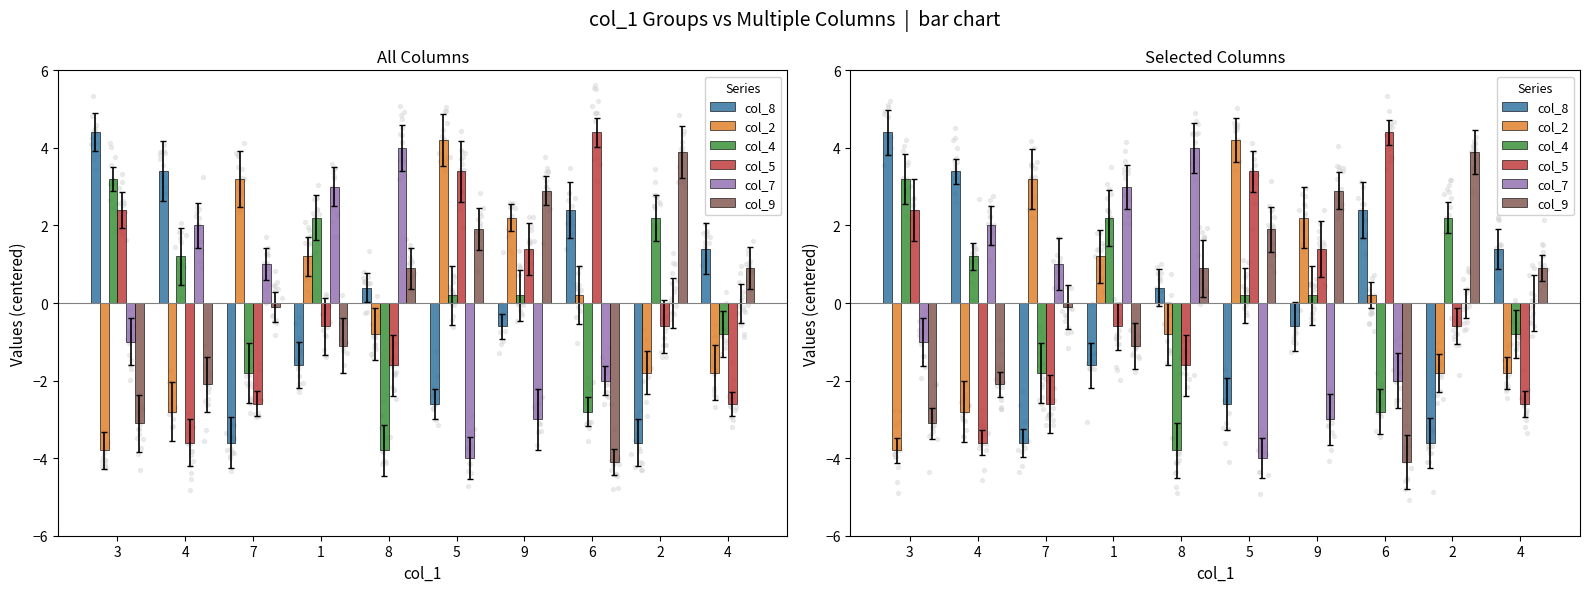

Which series has the largest total across all categories?

col_8